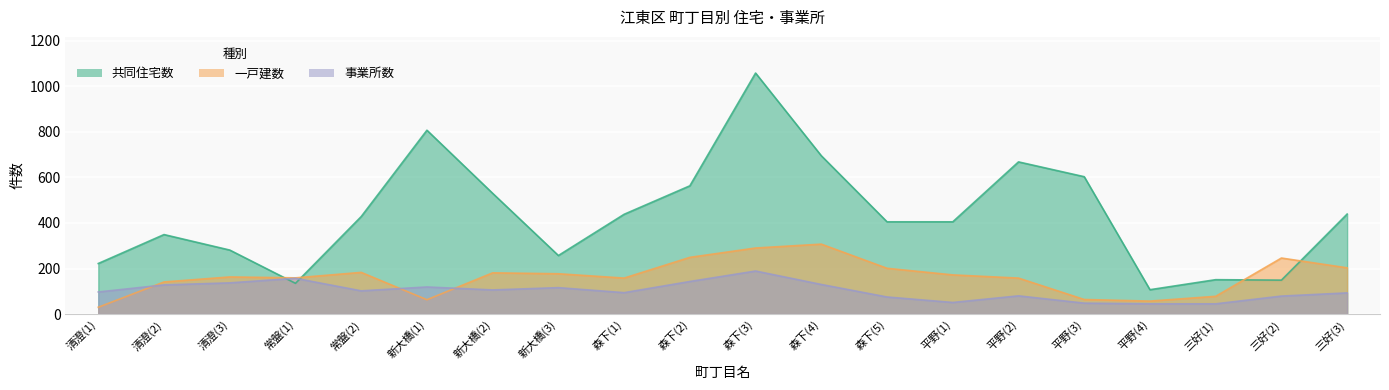

After their last crossing, which series has the higher values: 一戸建数 or 共同住宅数?

共同住宅数